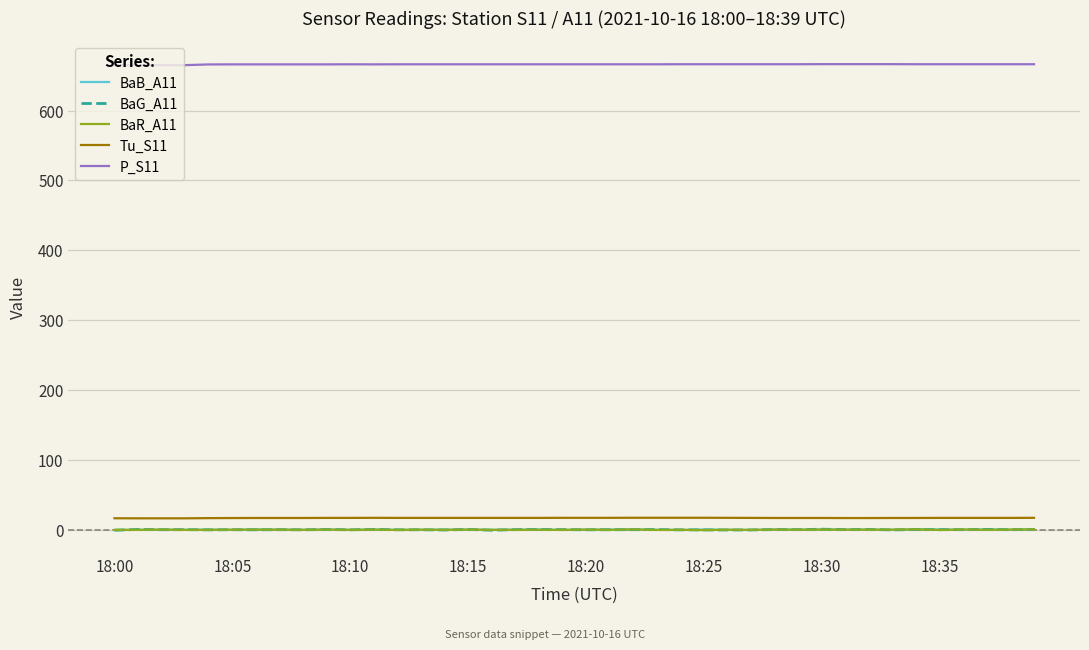

True or false: BaB_A11 has more than 1 interior local peaks.

True